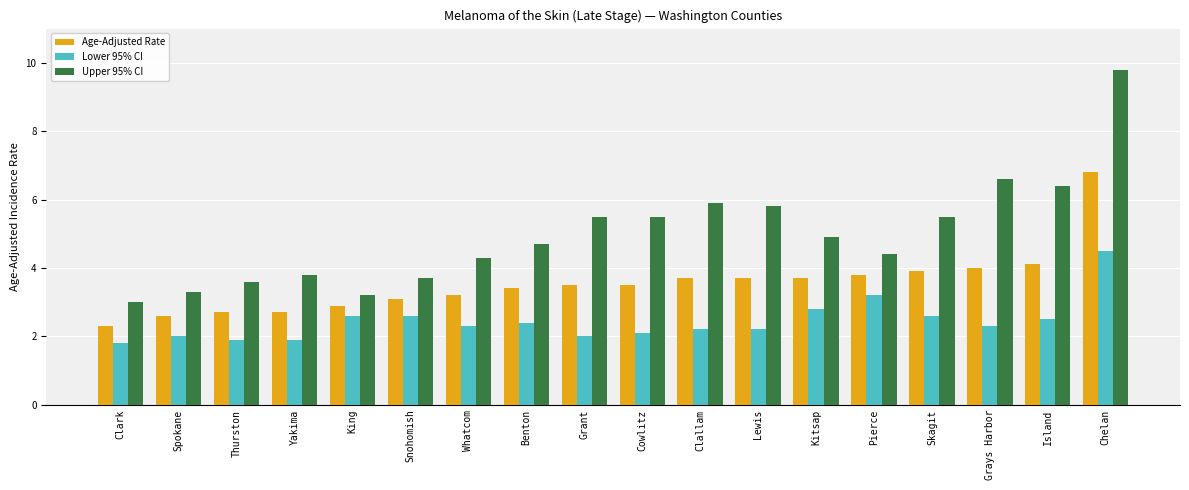

How many bars are there in each group?

3